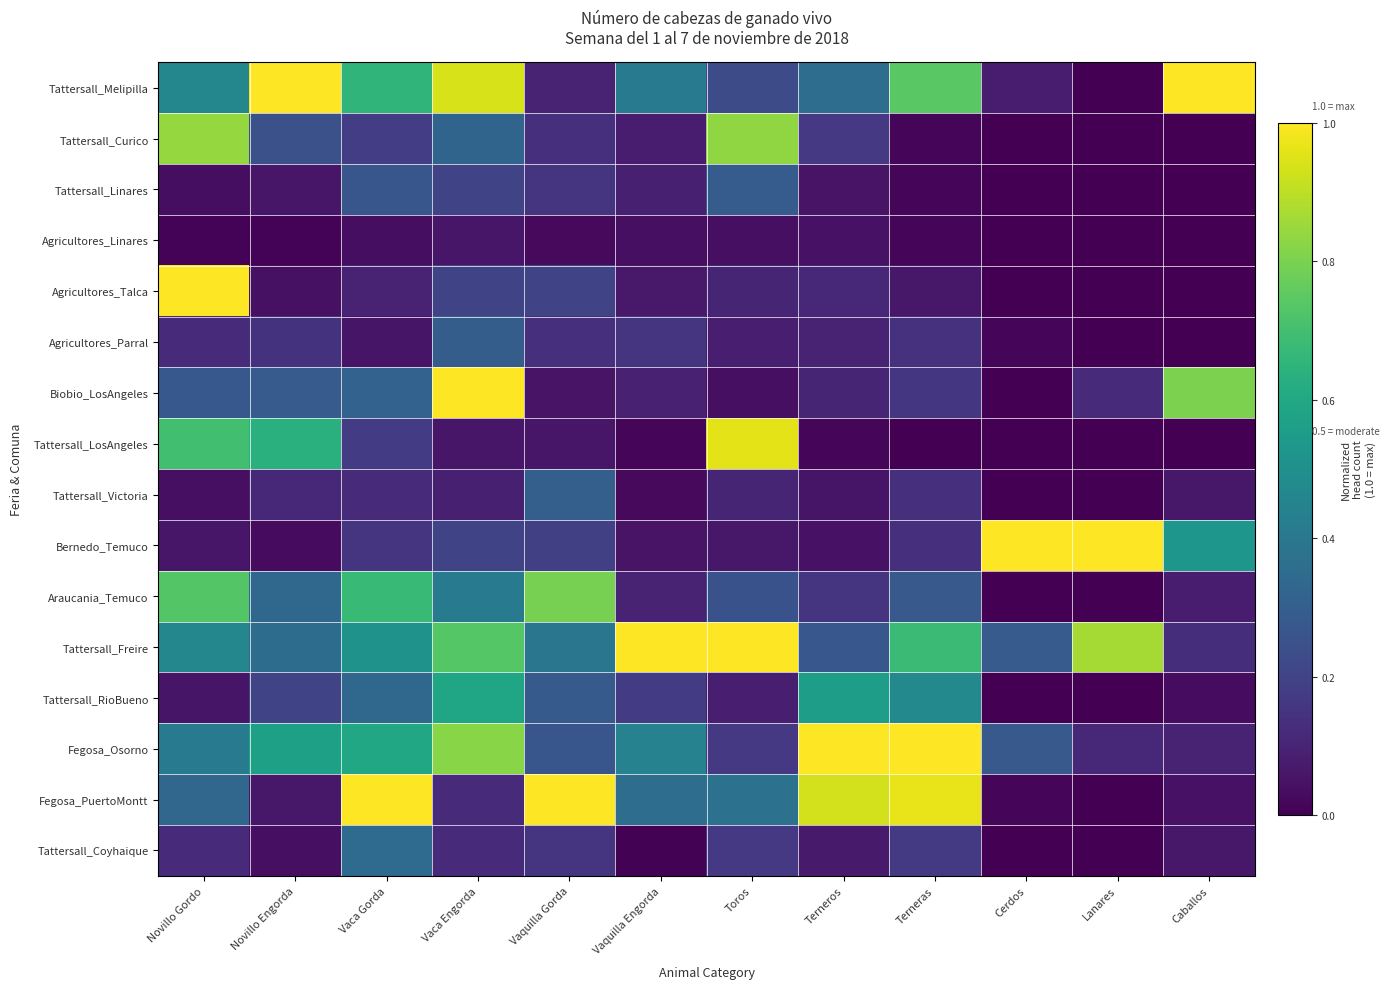

Which series has the largest total across all categories?

Tattersall_Freire